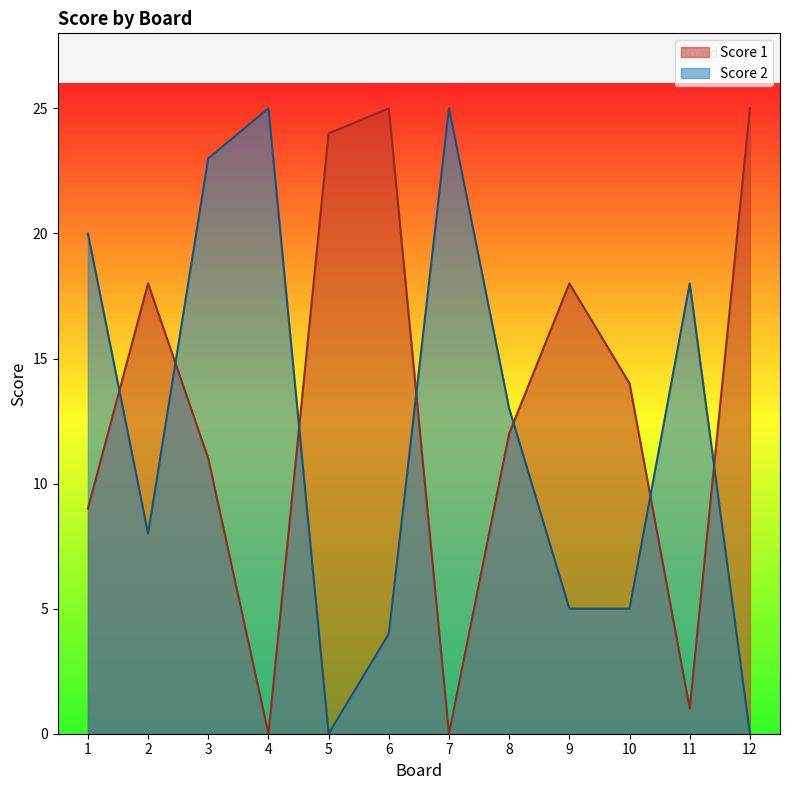

How many interior local peaks does the Score 2 series have?

3